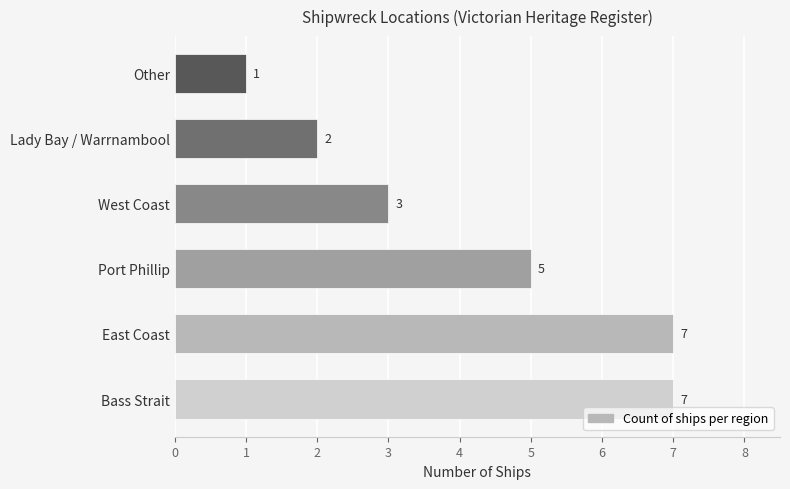

Is it true that the value at East Coast is 4?

False